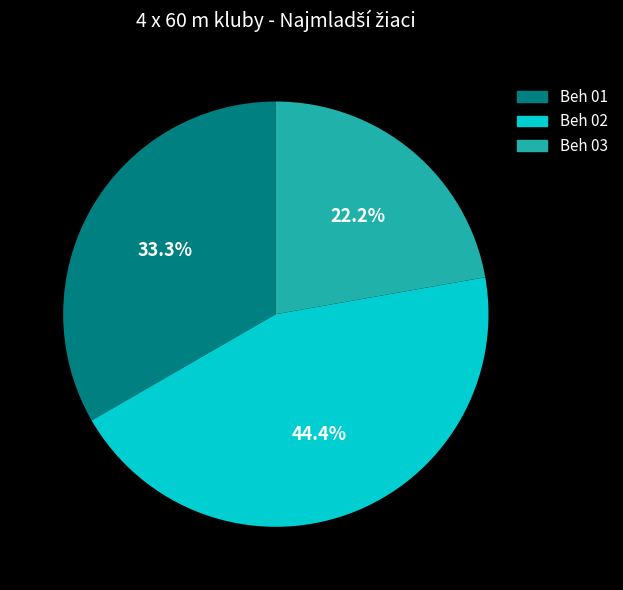

Is it true that Beh 01 is 33% of the pie?

True